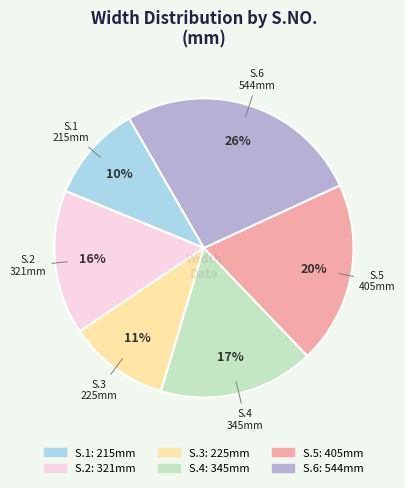

How many slices are in this pie chart?

6